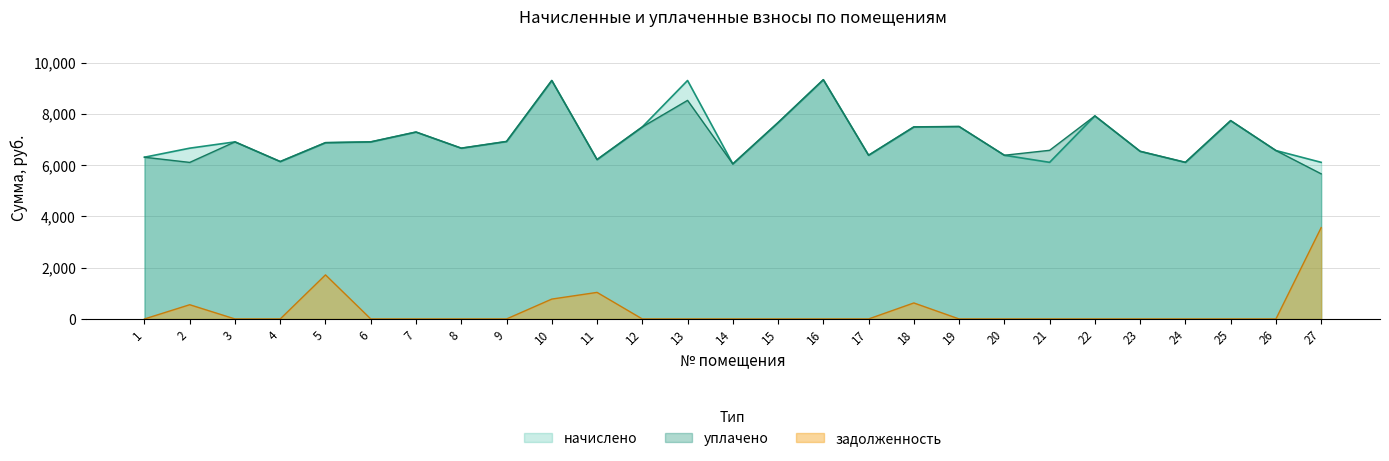

True or false: начислено has more than 0 interior local peaks.

True